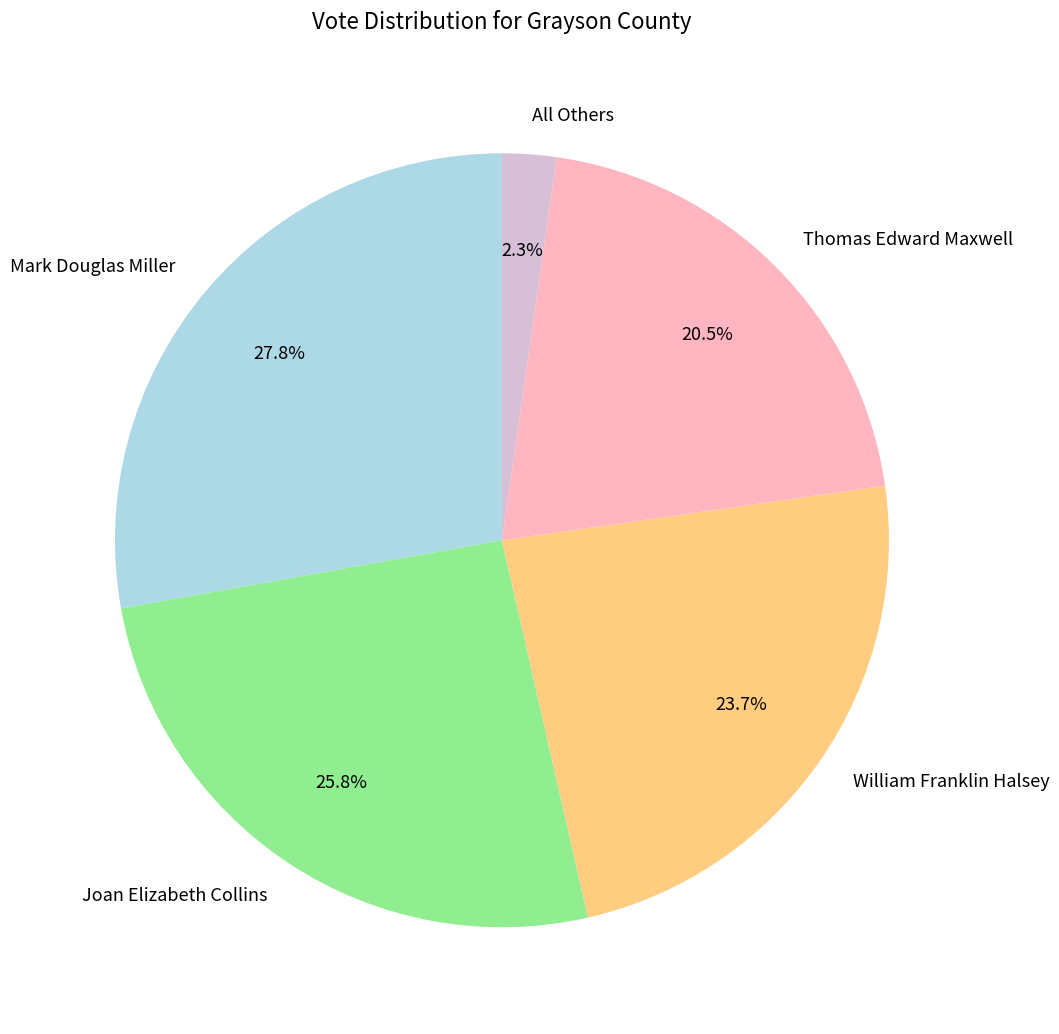

Rank the categories by value from lowest to highest.

All Others, Thomas Edward Maxwell, William Franklin Halsey, Joan Elizabeth Collins, Mark Douglas Miller